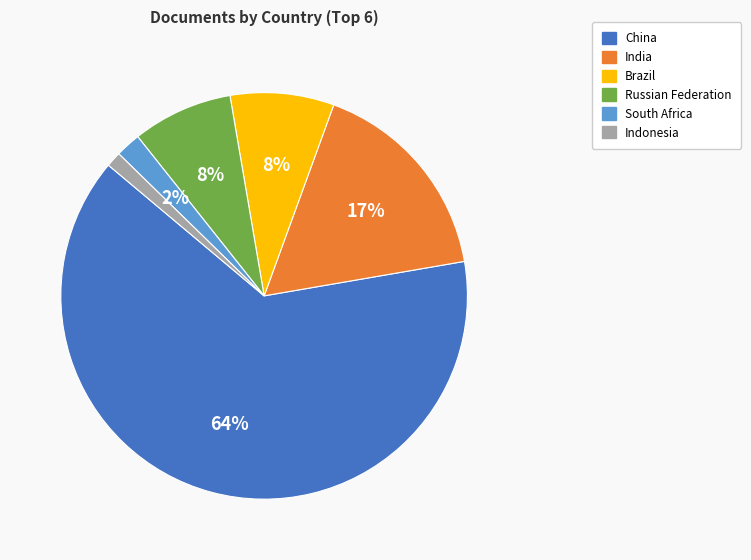

To the nearest percent, what portion does South Africa represent?

2%